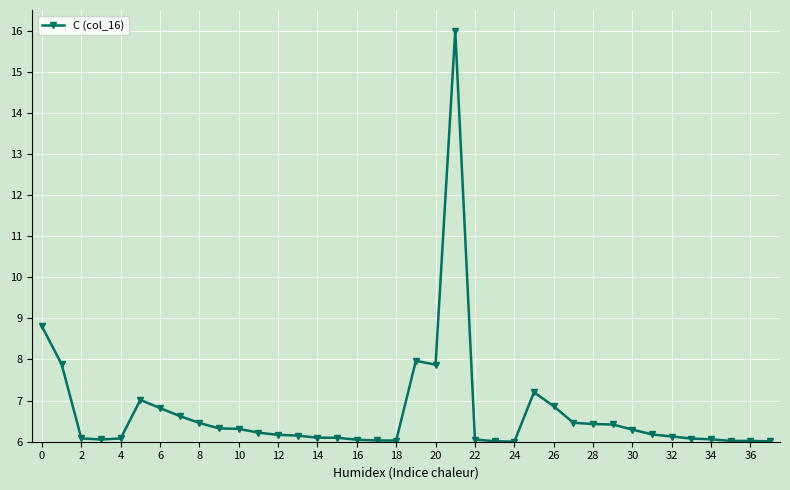

What is the sum of all values?

255.4